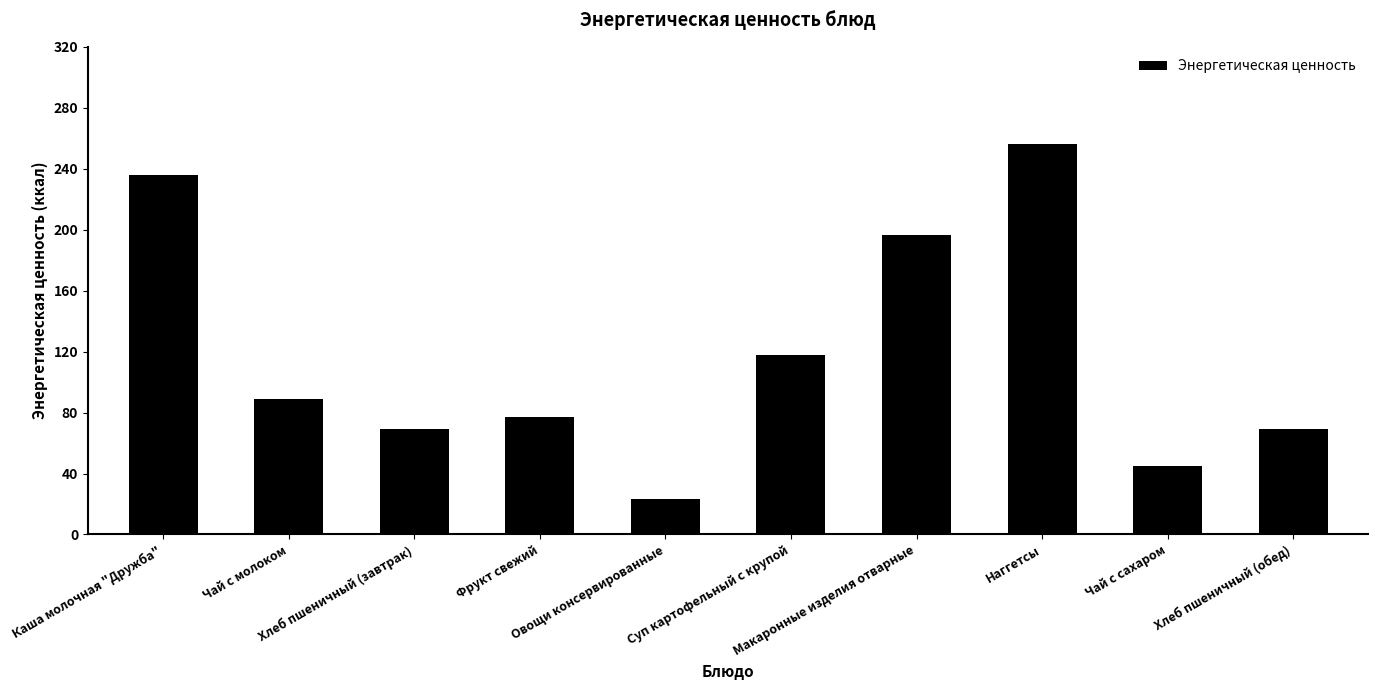

What is the value of the 10th bar from the left?

69.0